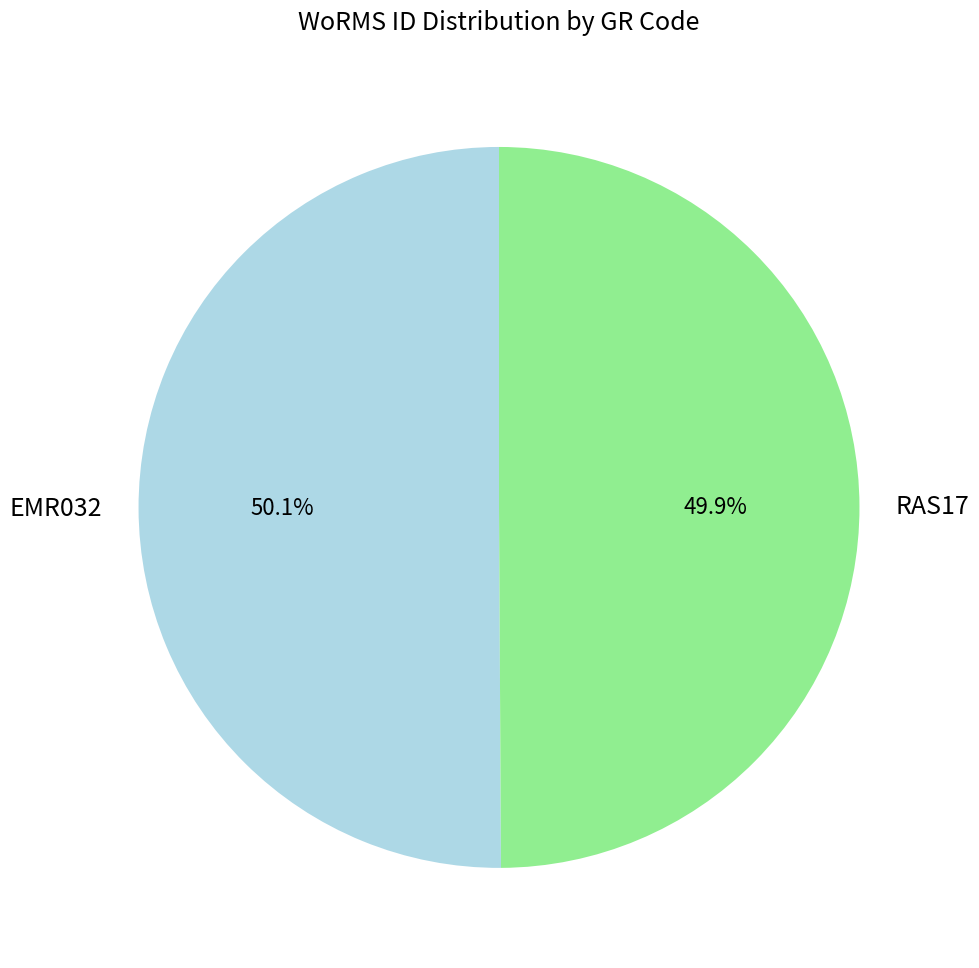

What is the ratio of the value at EMR032 to the value at RAS17?

1.0